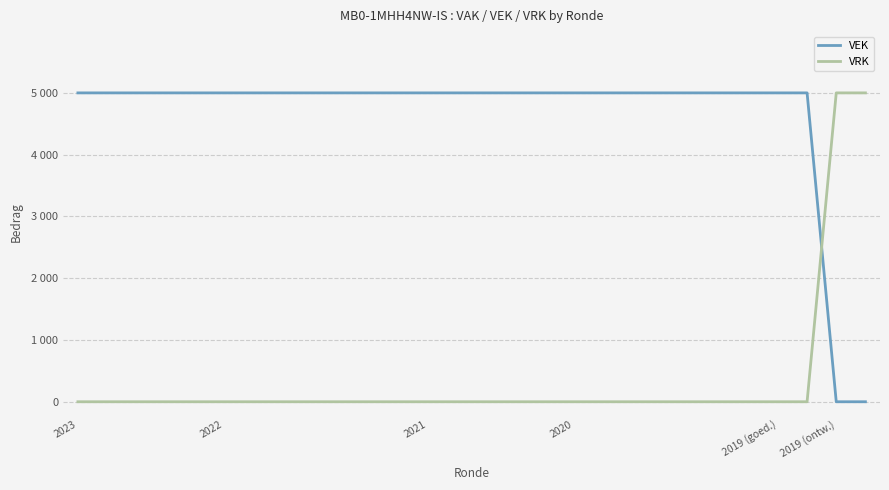

List the series in order of their peak value, highest first.

VEK, VRK